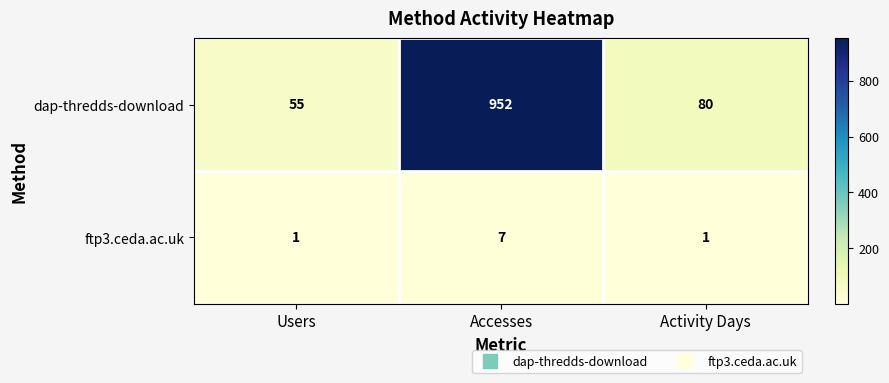

Reading left to right, list all the values displayed in this chart.

dap-thredds-download: Users=55	Accesses=952	Activity Days=80
ftp3.ceda.ac.uk: Users=1	Accesses=7	Activity Days=1